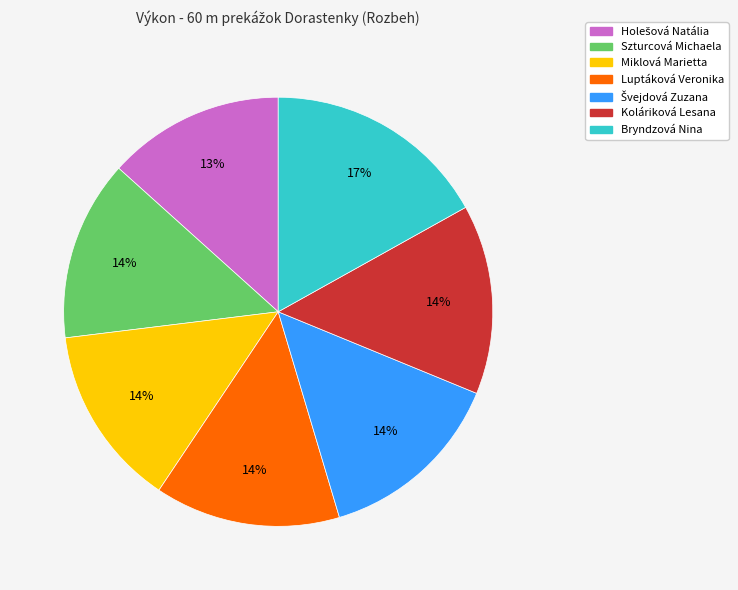

To the nearest percent, what is the combined percentage of Bryndzová Nina and Miklová Marietta?

31%